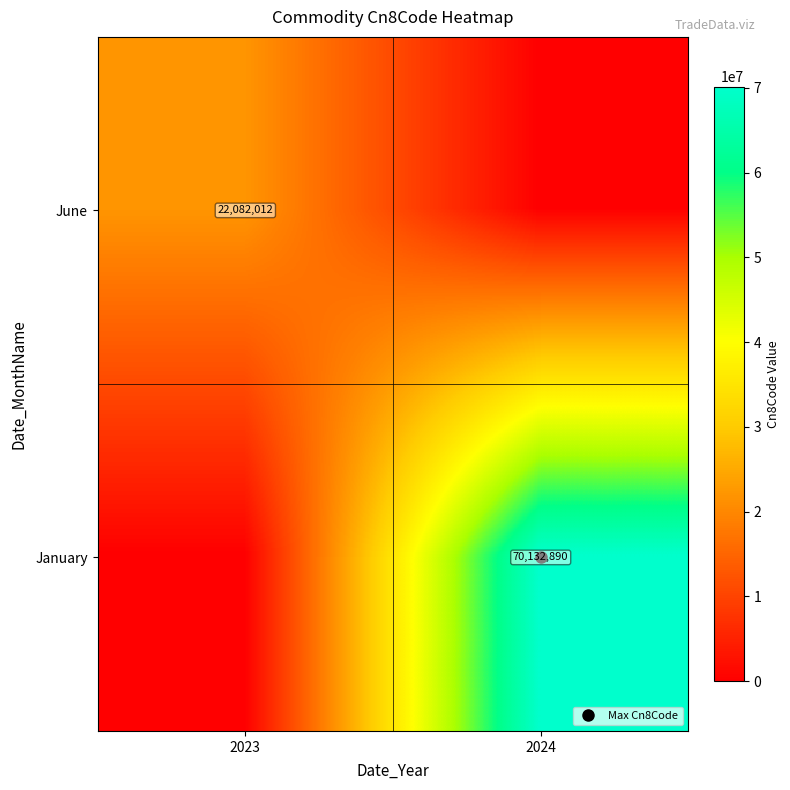

Count the June values in the range 0 to 22082012.

2